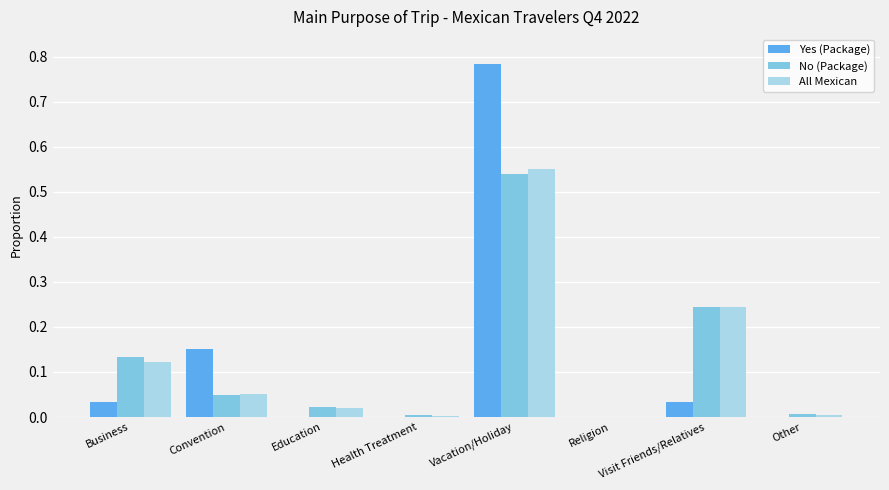

What is the sum of all No (Package) values?

1.0